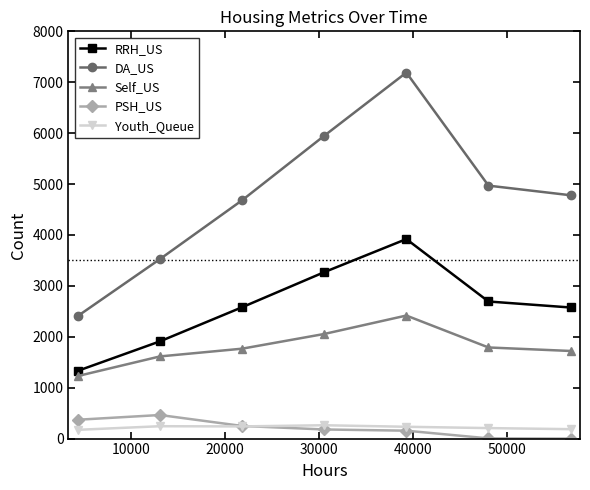

How many interior local peaks does the DA_US series have?

1